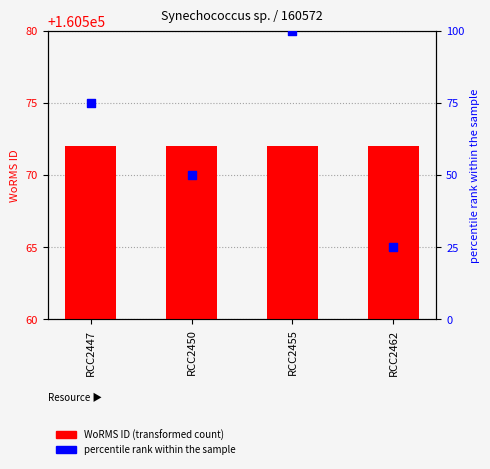

What is the total value across all series at RCC2447?

160647